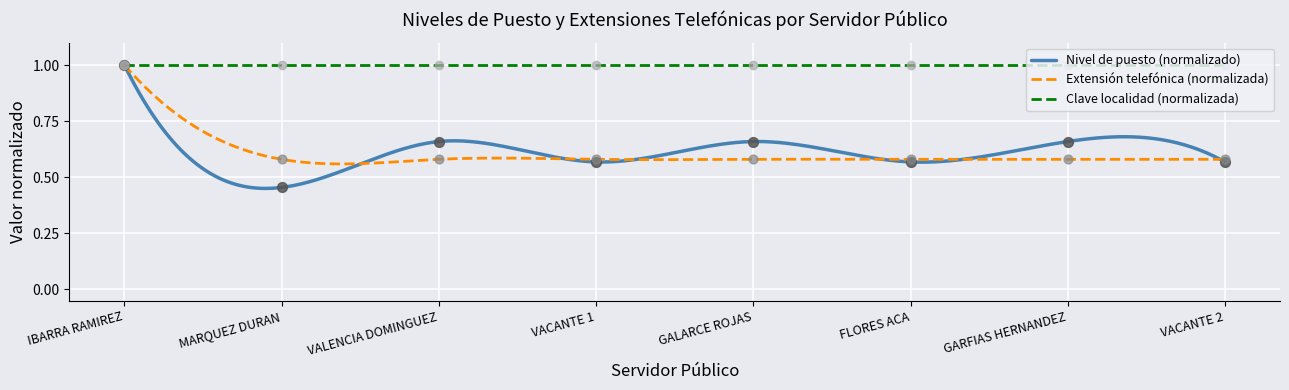

Which series contains the highest Y value?

Nivel de puesto